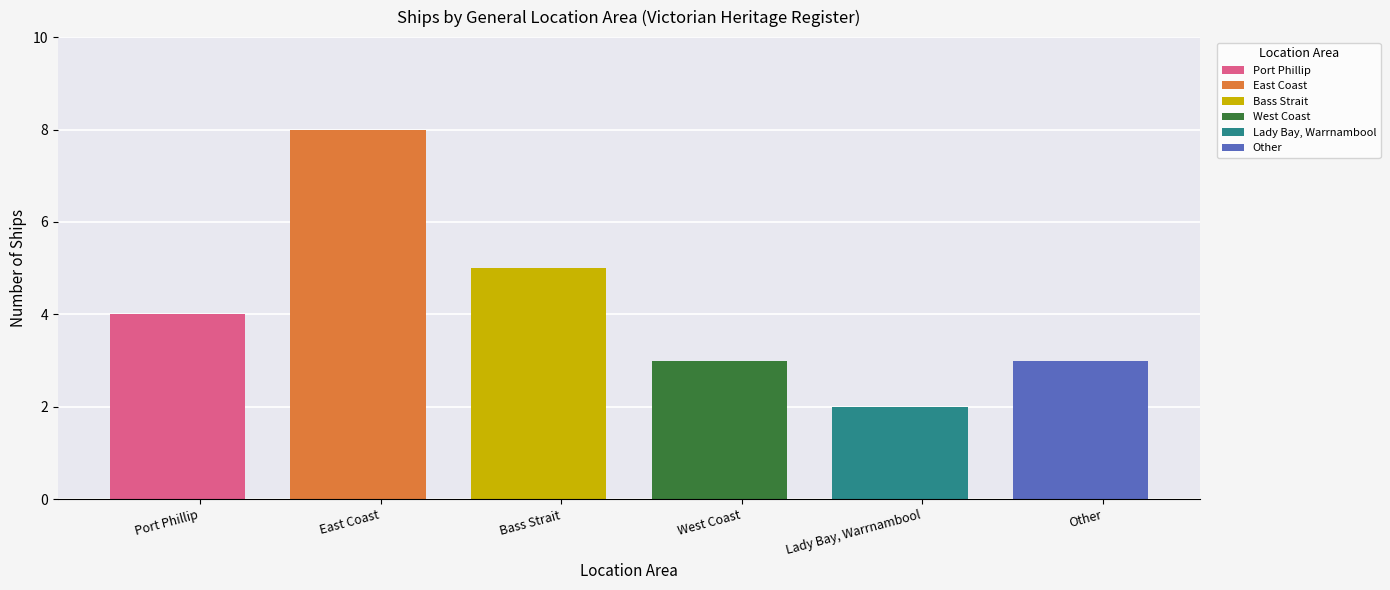

Are the bars horizontal?

No